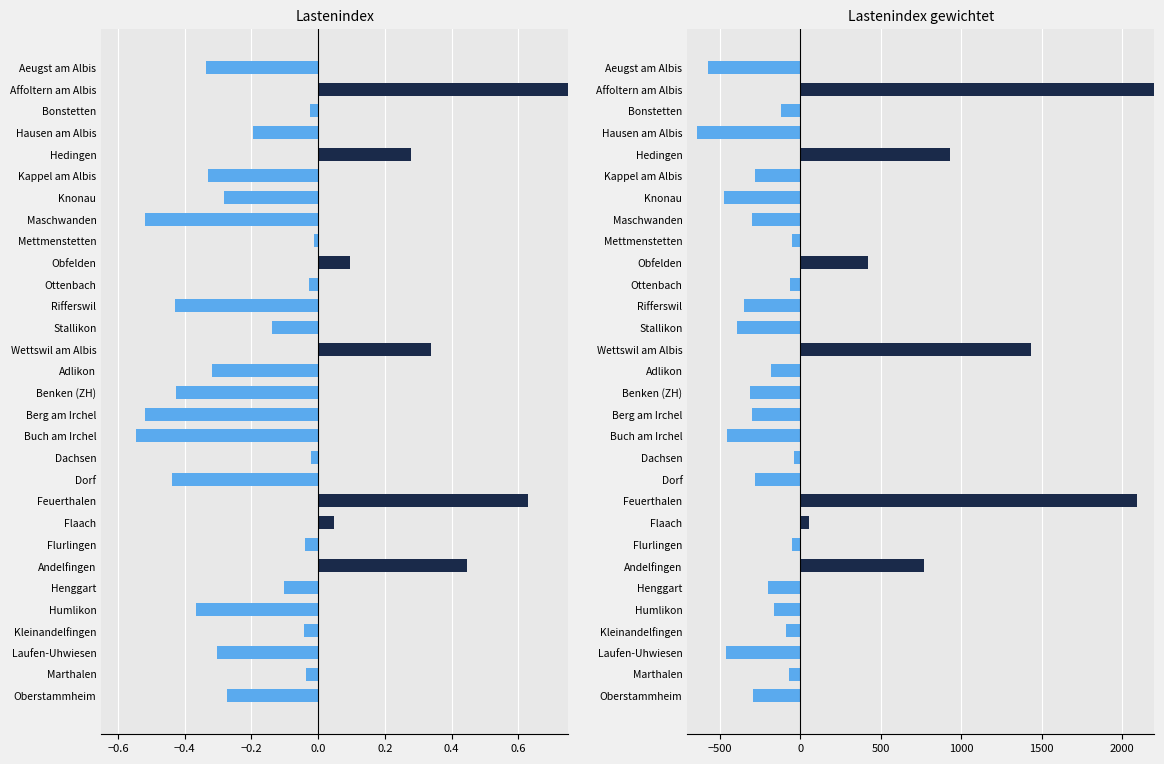

What is the sum of all Lastenindex values?

-2.8